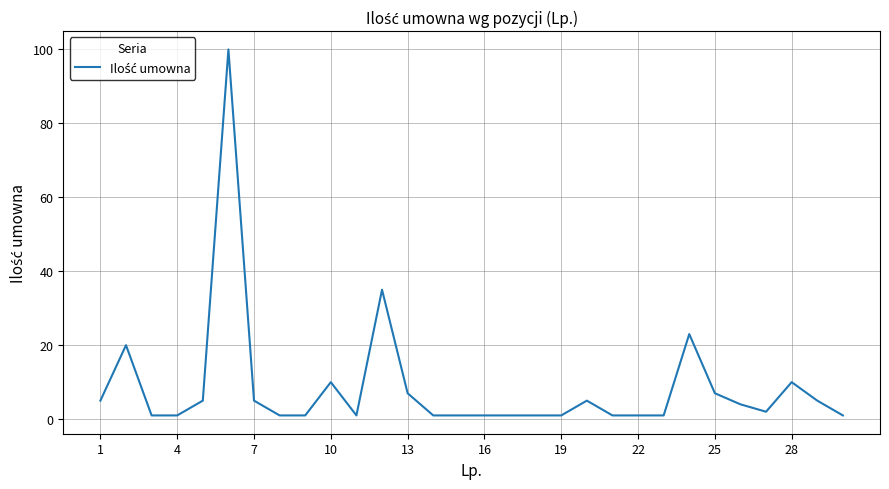

What is the maximum value shown in the chart?

100